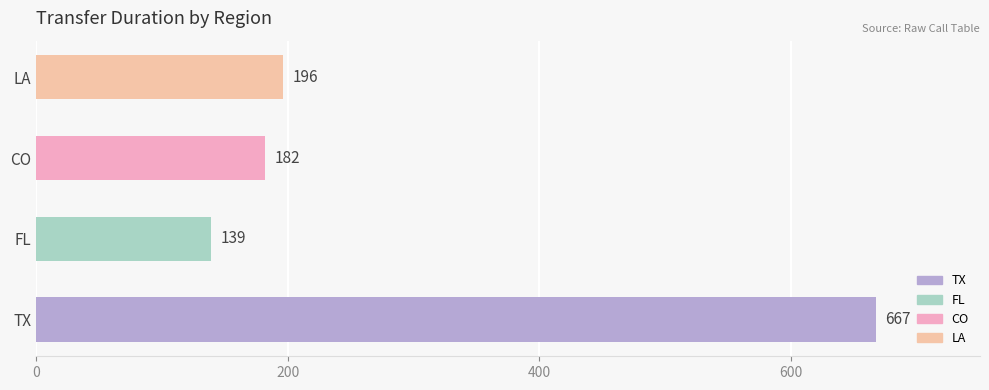

What is the greatest value displayed?

667